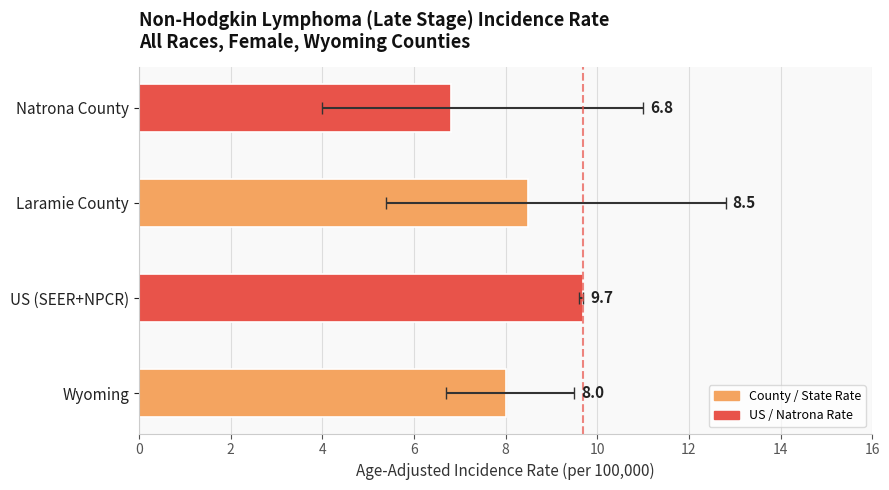

What is the sum of the Upper 95% CI values at US (SEER+NPCR) and Wyoming?

19.2